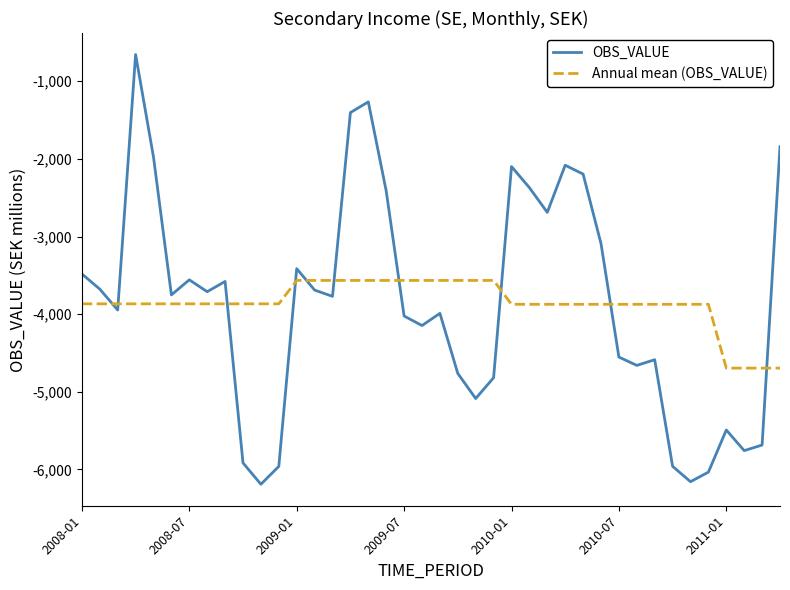

Which series has the widest spread of values?

OBS_VALUE